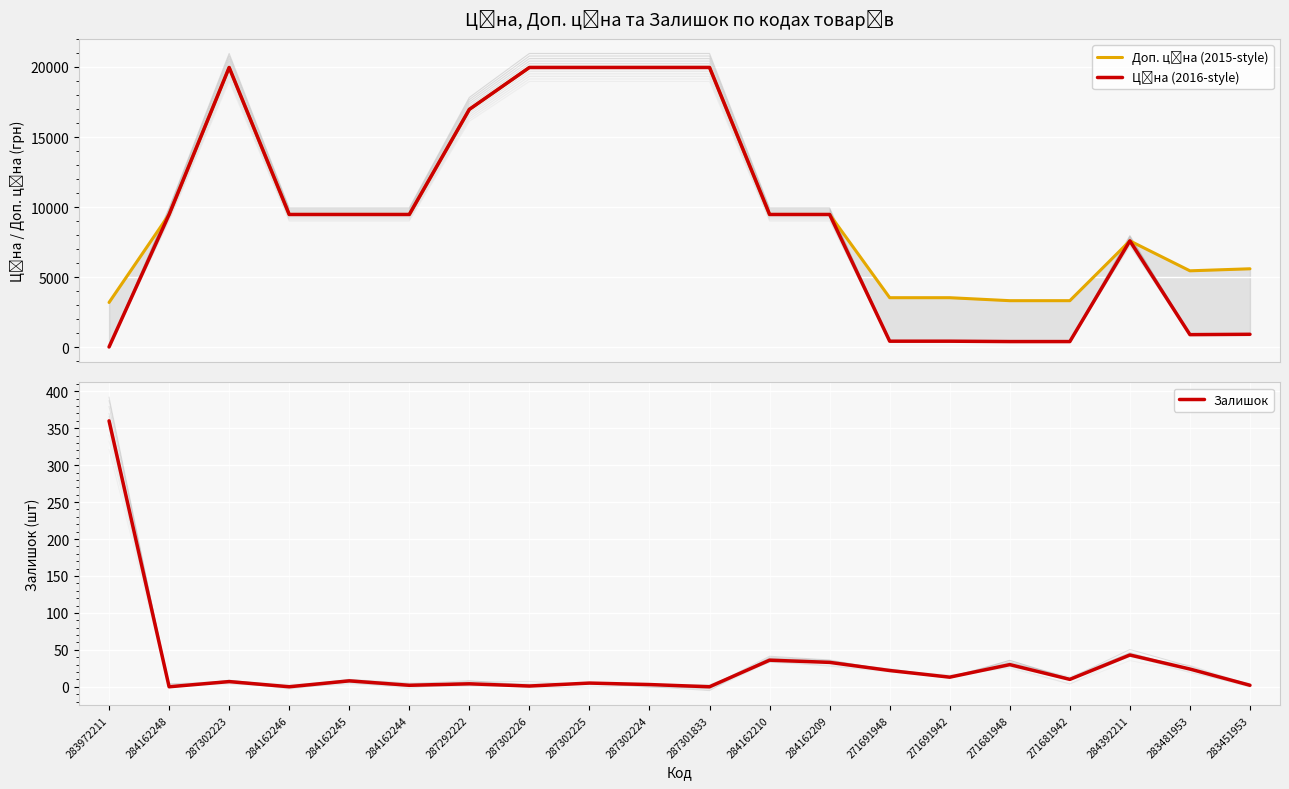

At which category does Залишок reach its first local peak?

287302223